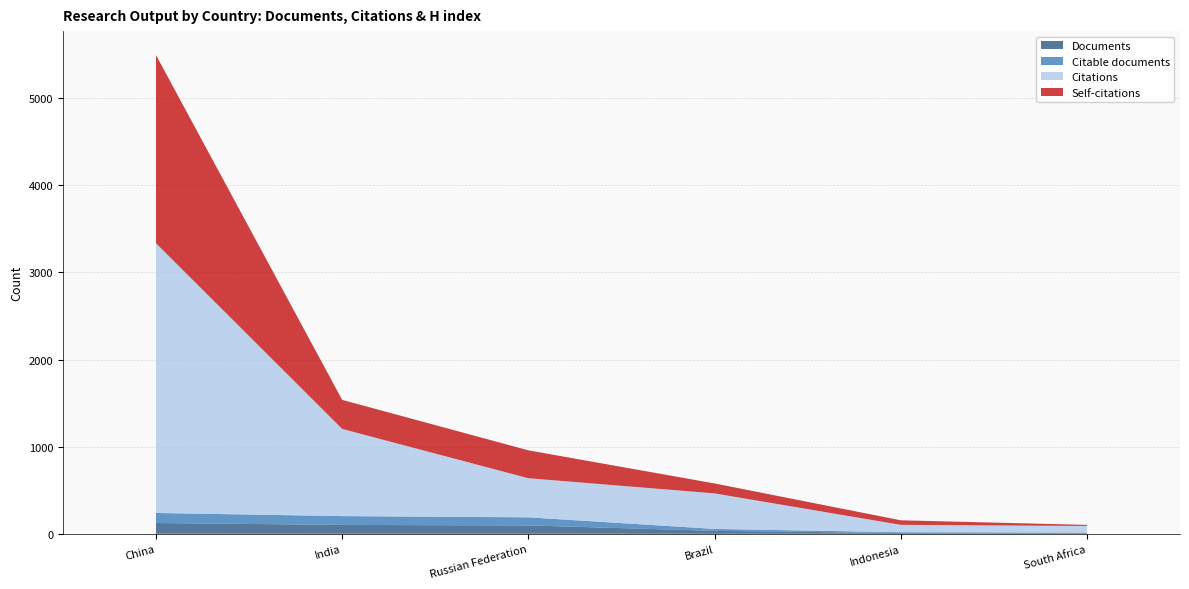

Reading left to right, extract all data points from this chart.

Documents: 124	102	96	34	9	7
Citable documents: 115	101	93	22	9	7
Citations: 3096	1001	449	408	85	76
Self-citations: 2160	333	320	114	52	12